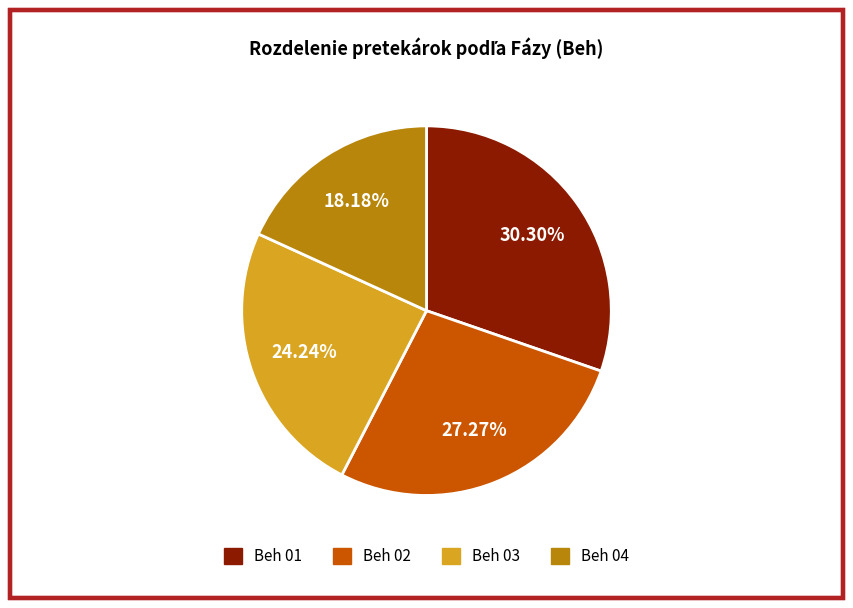

Between Beh 03 and Beh 02, which is larger?

Beh 02